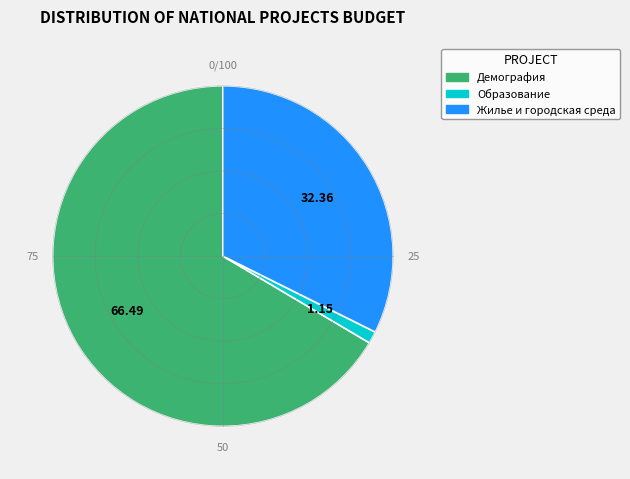

Rank the categories by value from lowest to highest.

Образование, Жилье и городская среда, Демография